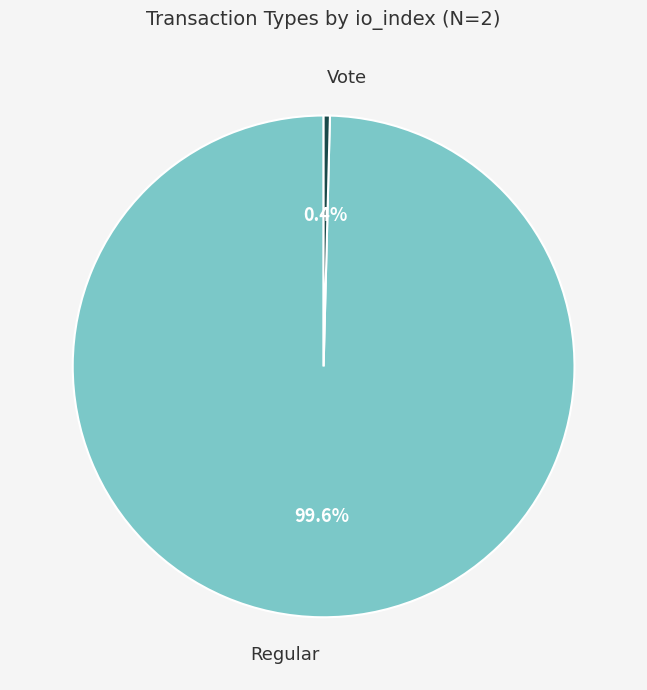

Is there any slice that represents more than half of the pie?

Yes